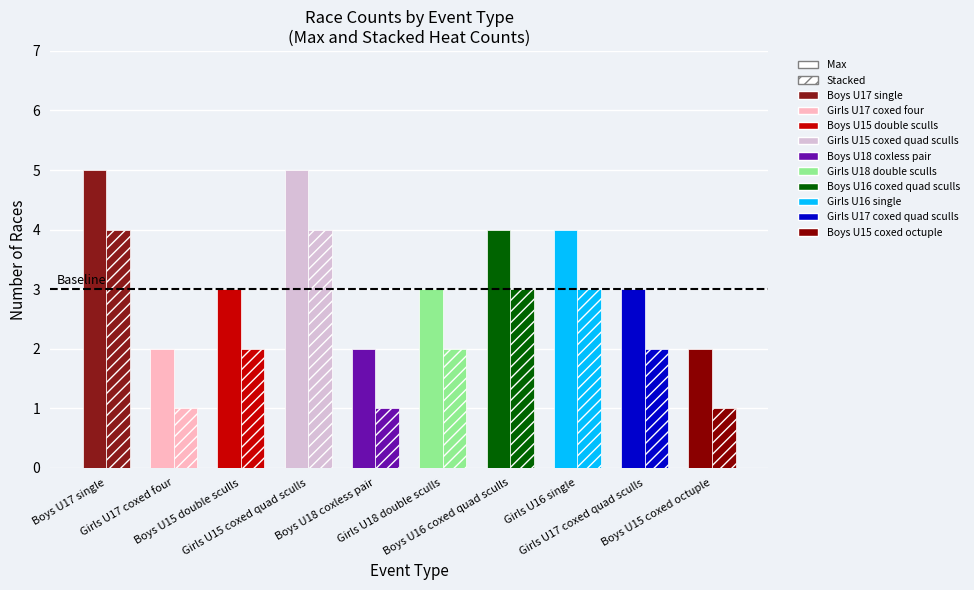

How many groups of bars are there?

10